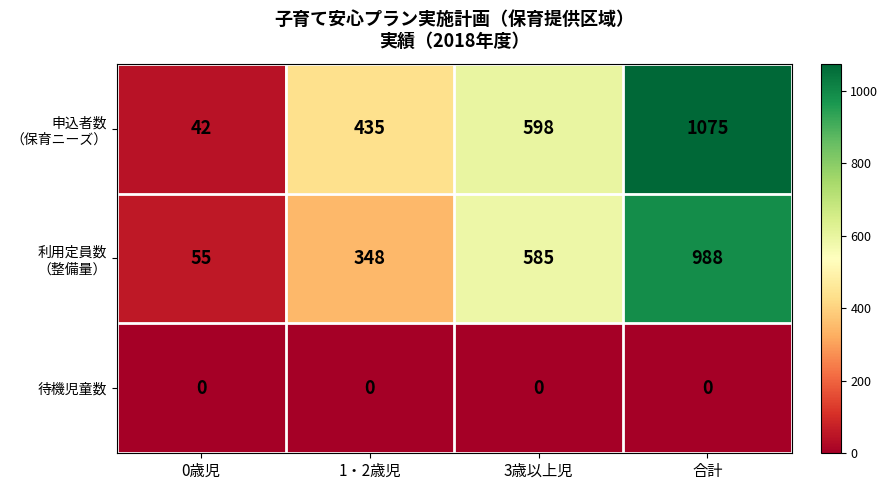

How many series are shown in this chart?

3